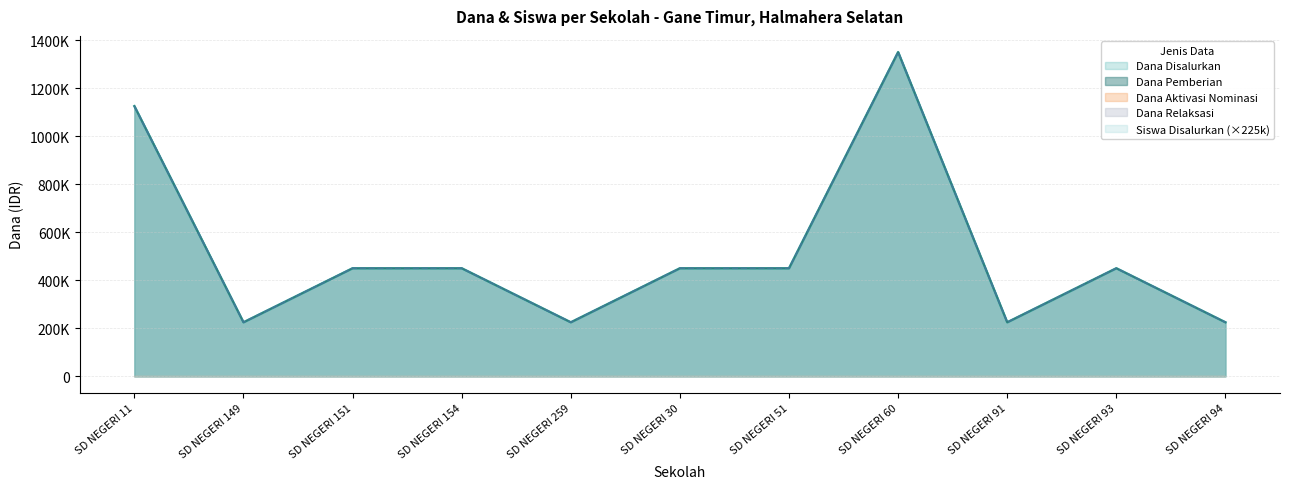

Does the chart display data point markers on the line(s)?

No